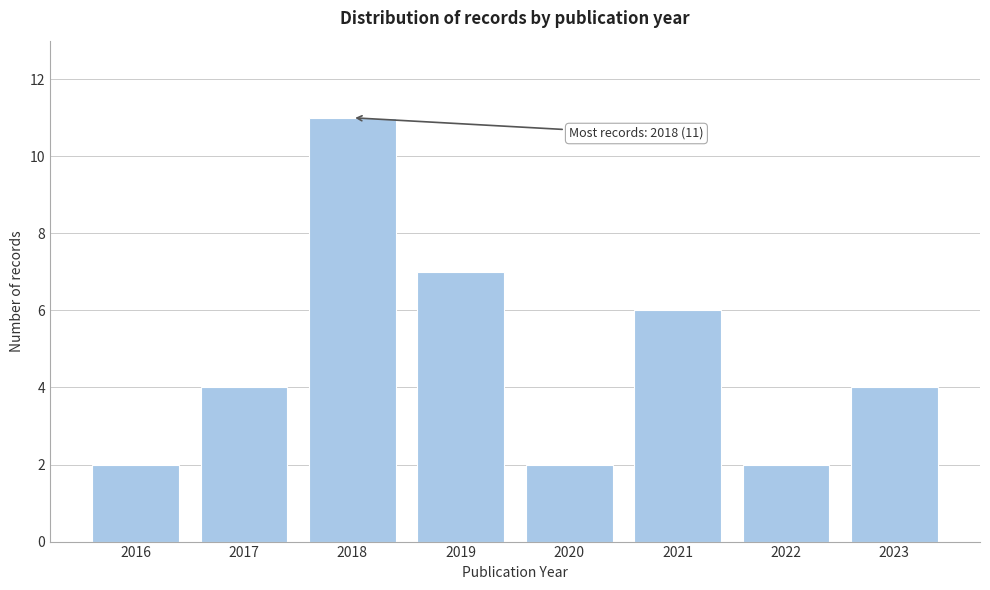

Reading left to right, what are all the values shown in this chart?

2	4	11	7	2	6	2	4